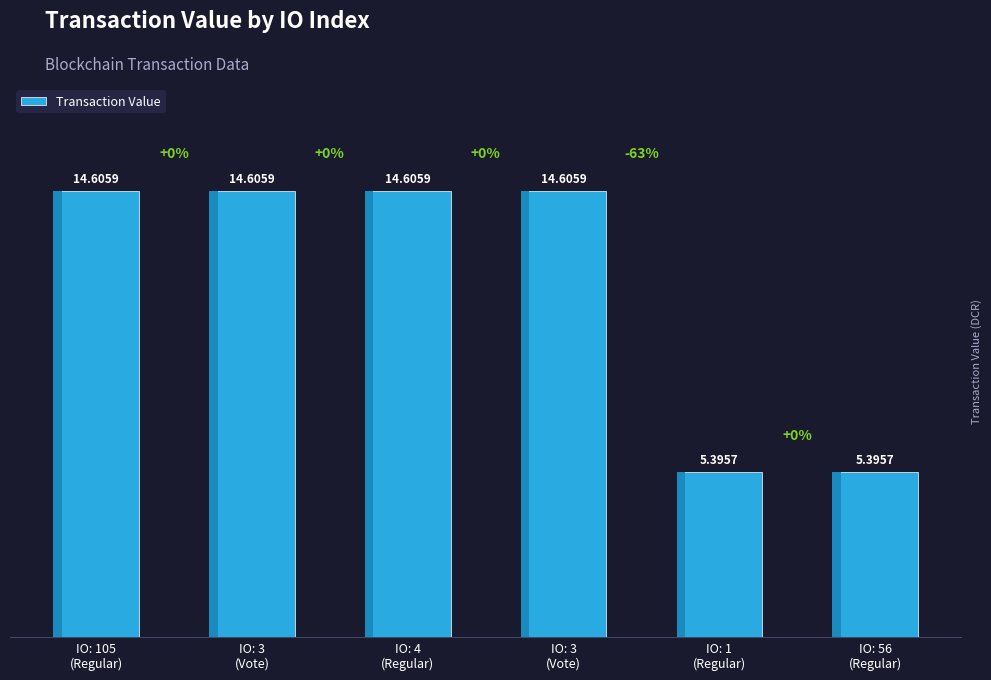

What is the label of the 6th bar from the right?

IO: 105
(Regular)